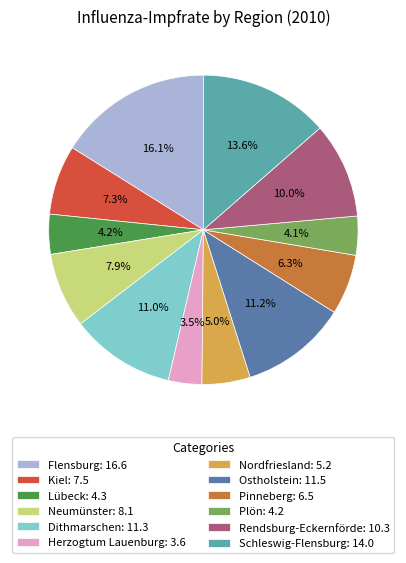

Does Lübeck represent more than half of the total?

No